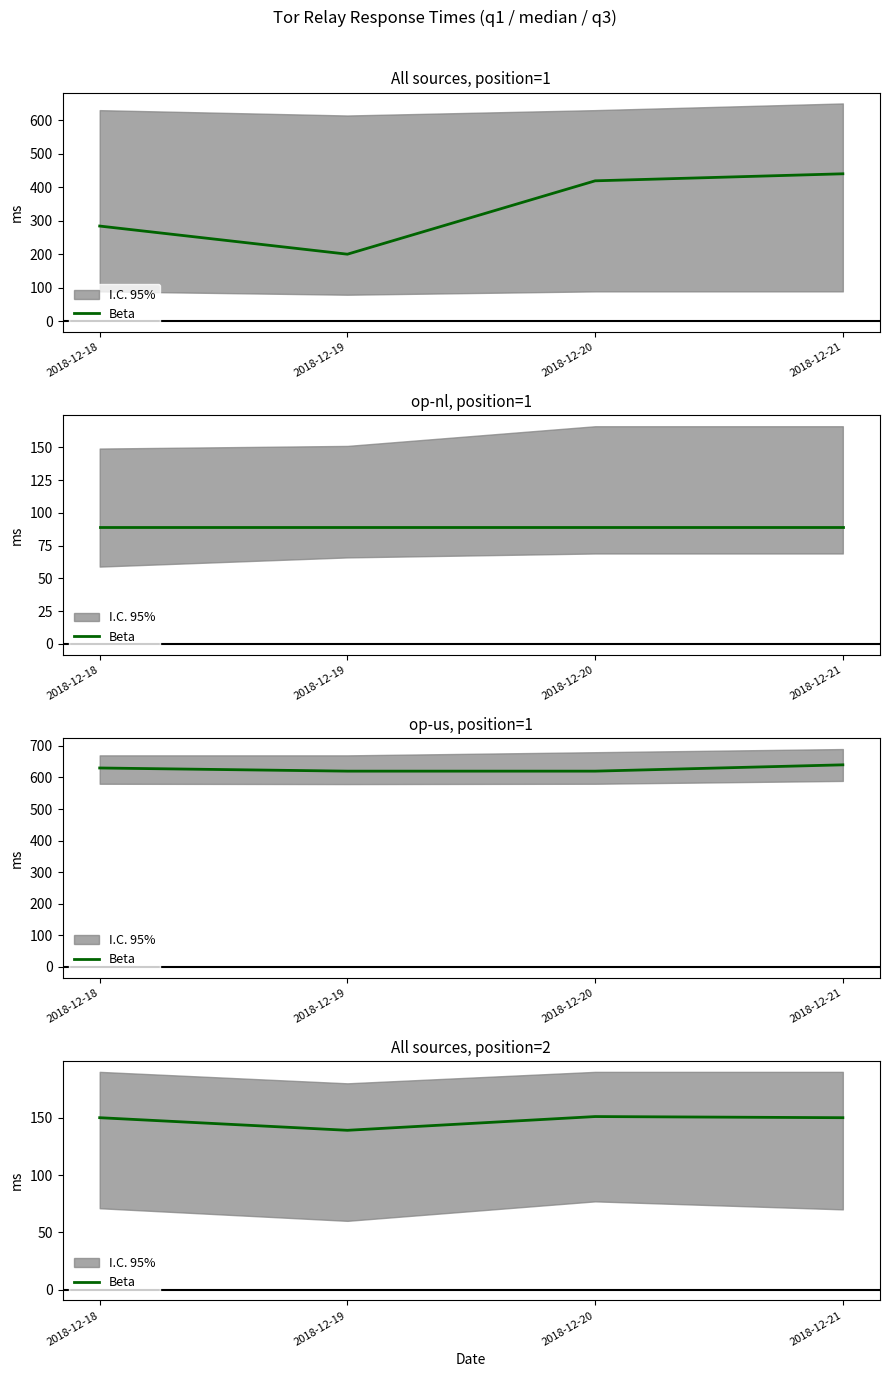

The chart shows a value of 84 at 2018-12-18. True or false?

False